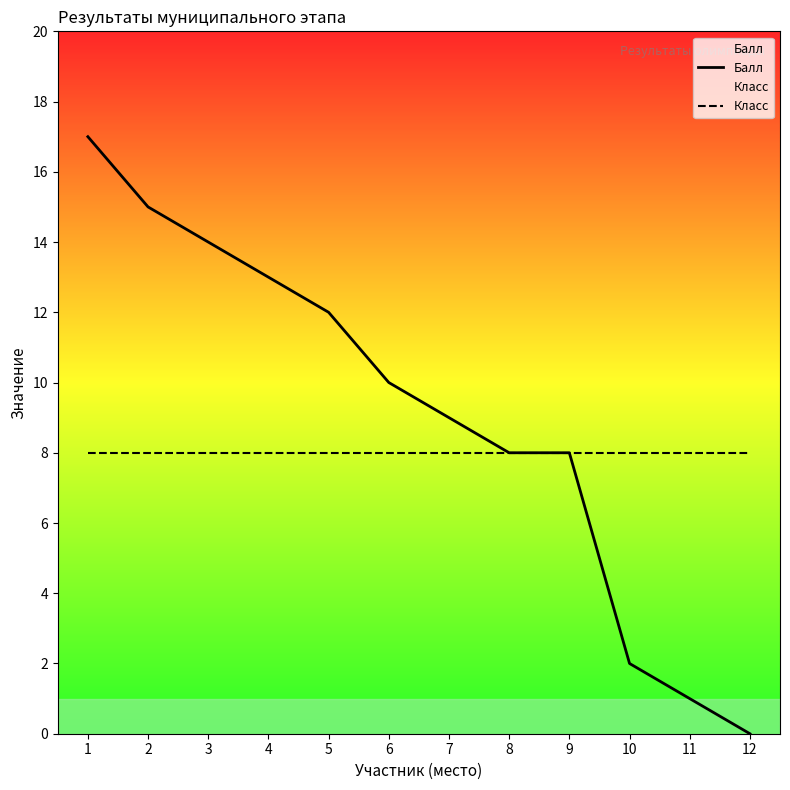

Reading left to right, what are all the values shown in this chart?

Балл: 1=17	2=15	3=14	4=13	5=12	6=10	7=9	8=8	9=8	10=2	11=1	12=0
Класс: 1=8	2=8	3=8	4=8	5=8	6=8	7=8	8=8	9=8	10=8	11=8	12=8